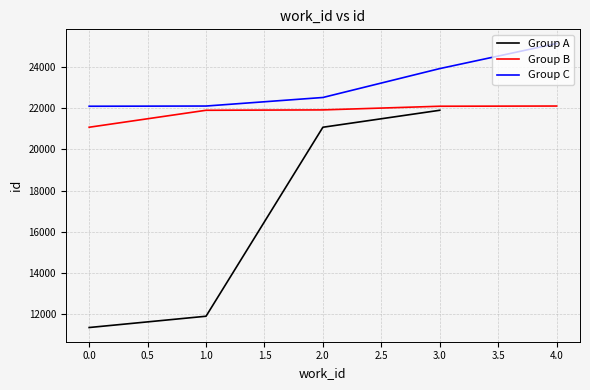

Does the chart display data point markers on the line(s)?

No